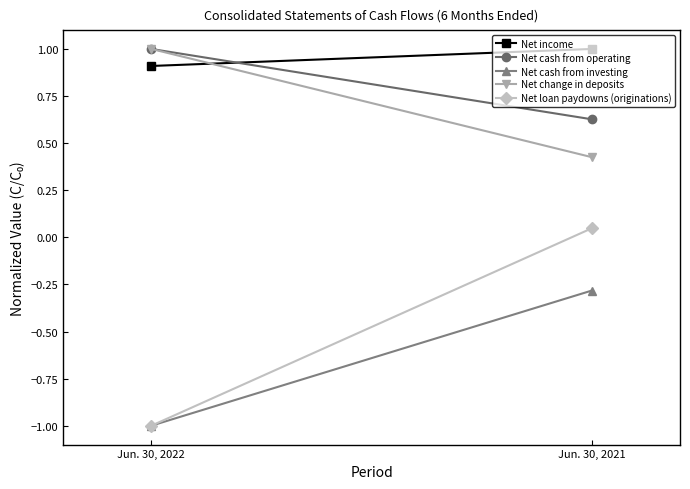

Between Jun. 30, 2021 and Jun. 30, 2022, which is larger?

Jun. 30, 2021